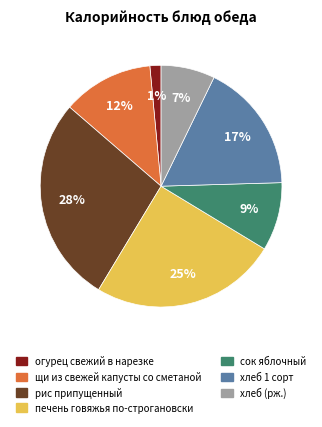

How many segments does this pie chart have?

7